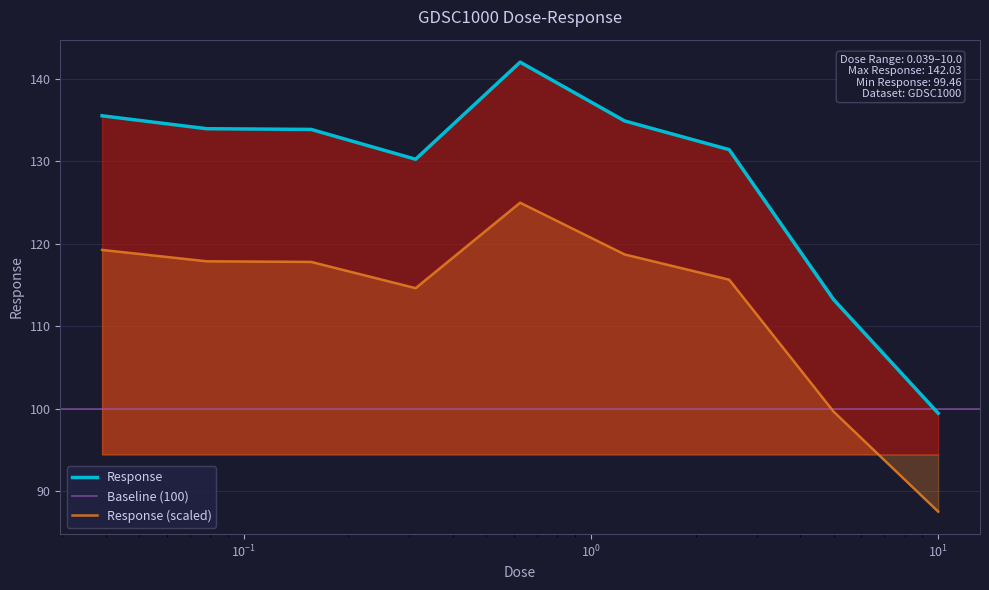

At which category does the data reach its first local valley?

0.3125